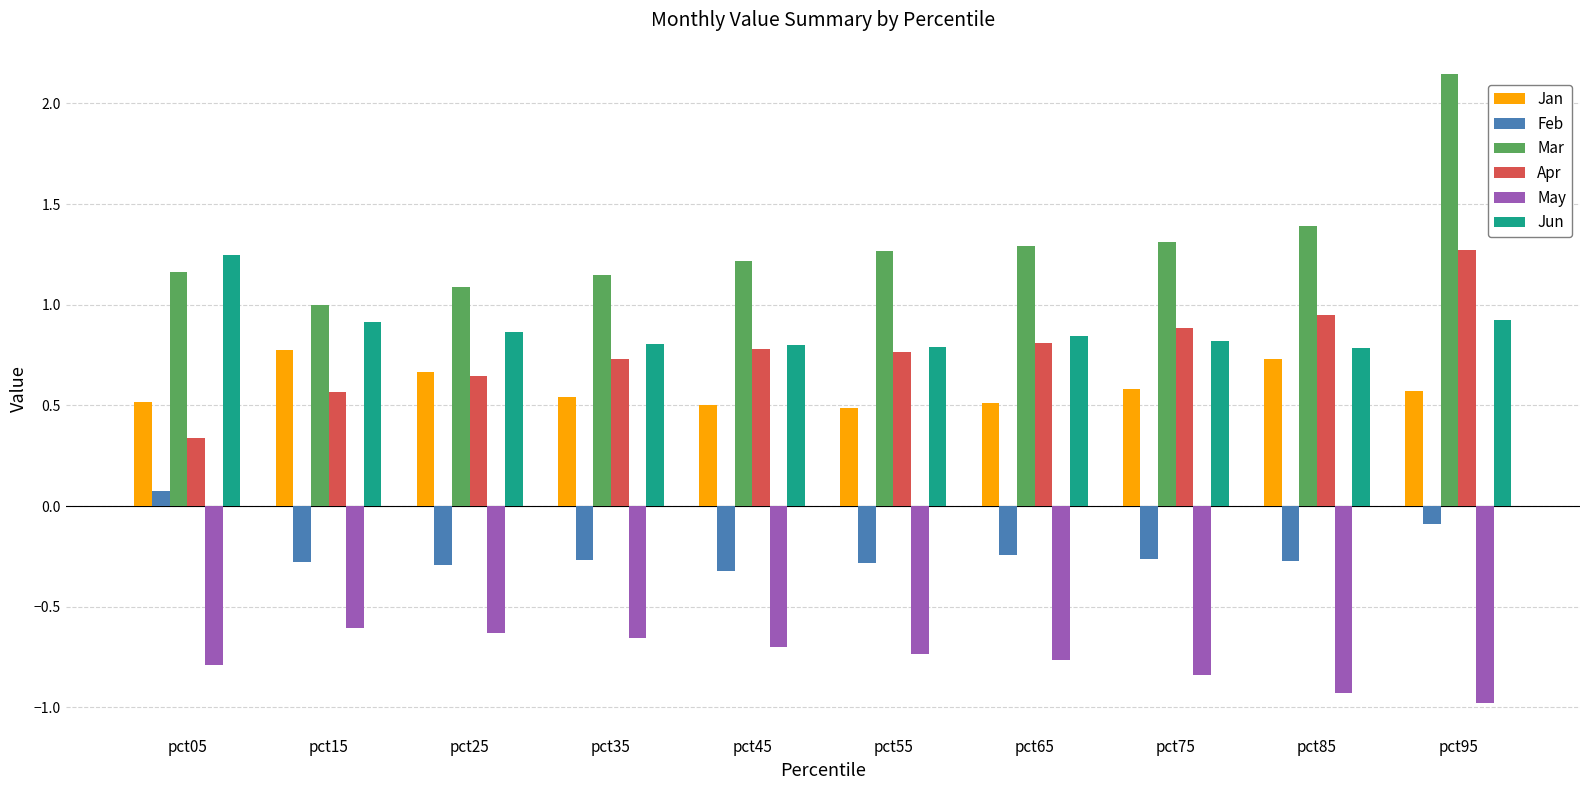

At which category does the chart reach its minimum across all series?

pct95